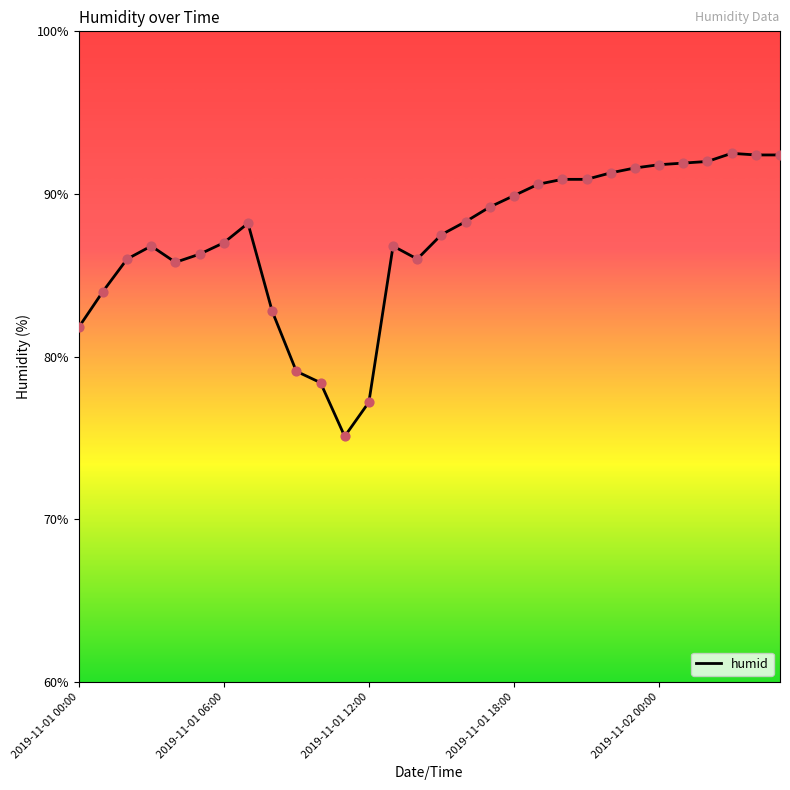

What is the maximum value shown in the chart?

92.5